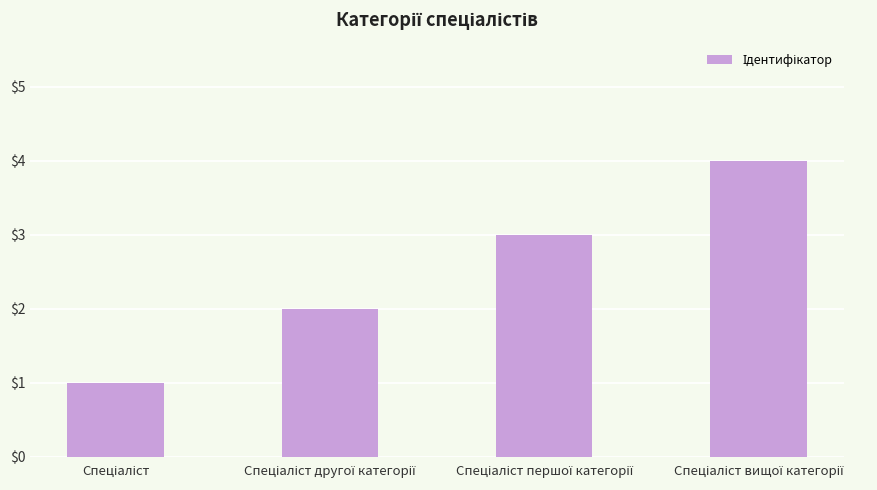

What is the maximum value shown in the chart?

4